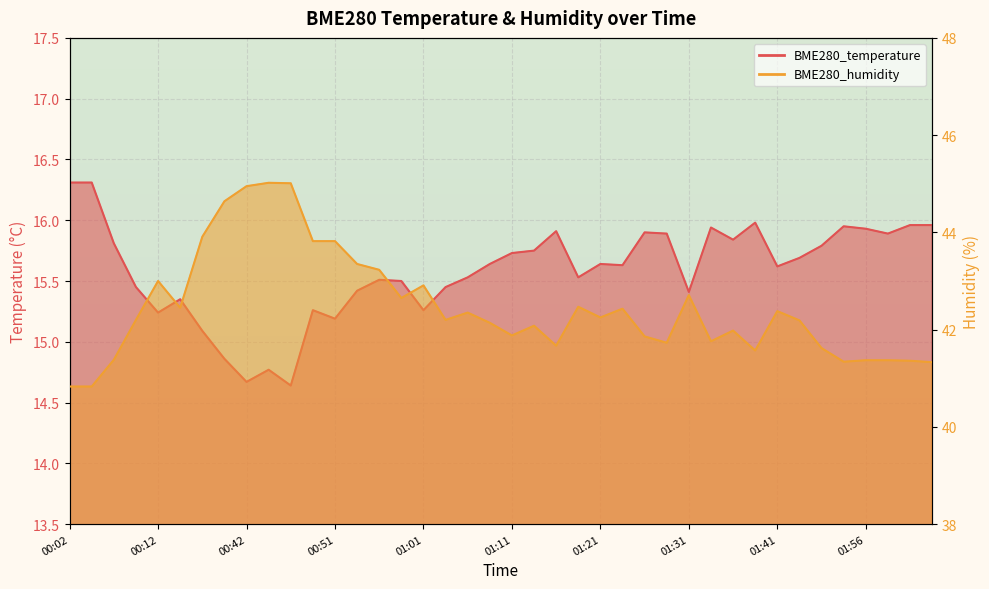

True or false: BME280_humidity has more than 0 interior local peaks.

True